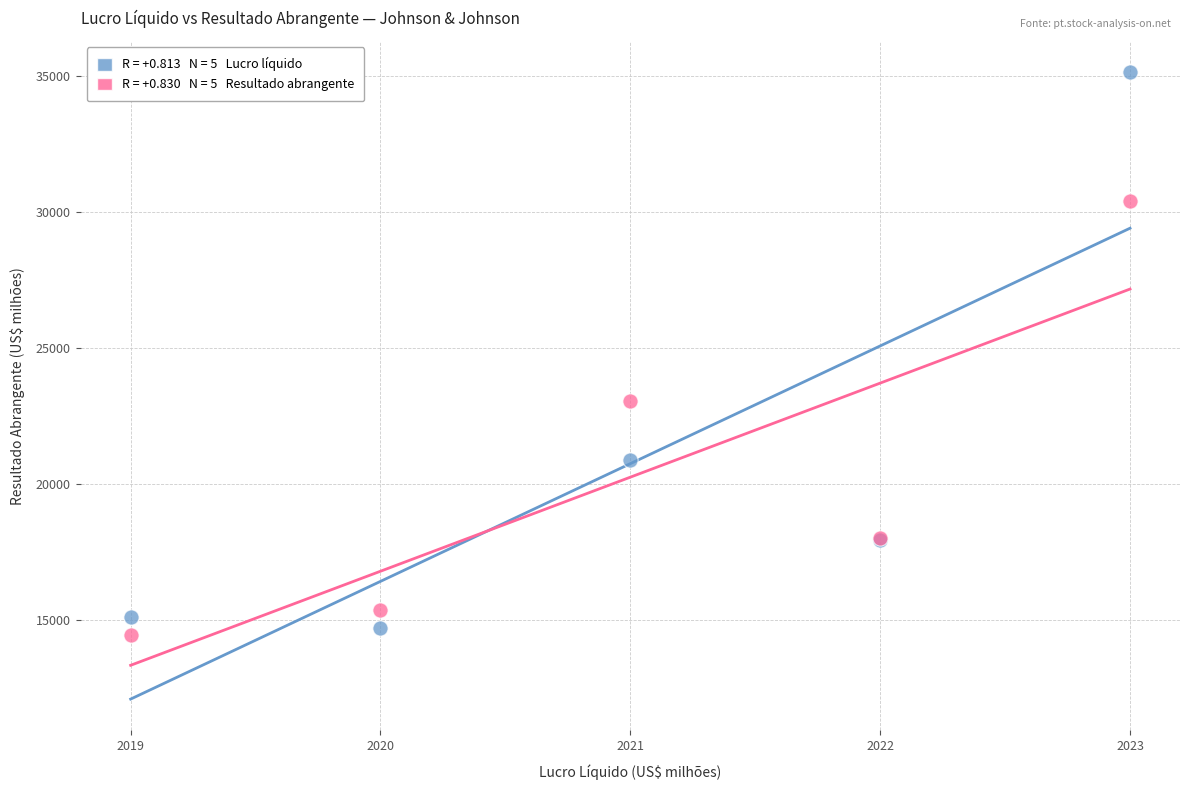

Across all series, what Y value is closest to 24801?

23062